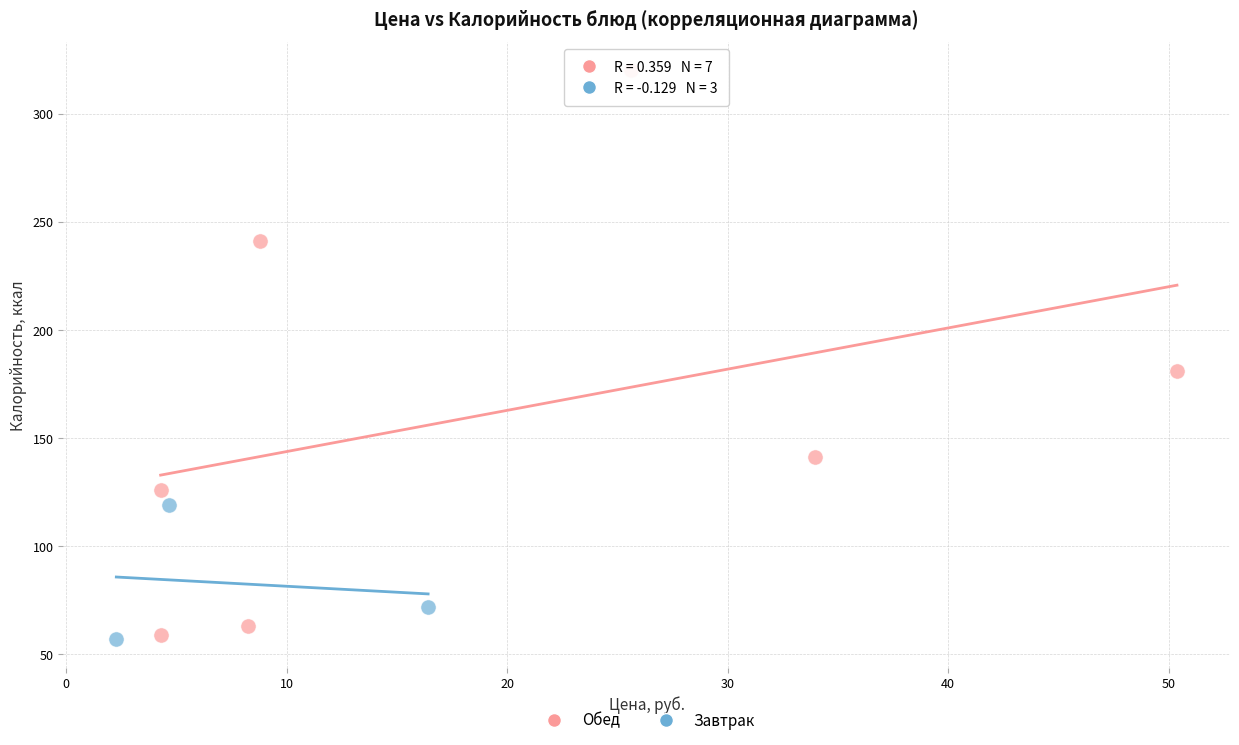

Which series has the largest Y range (max minus min)?

Обед